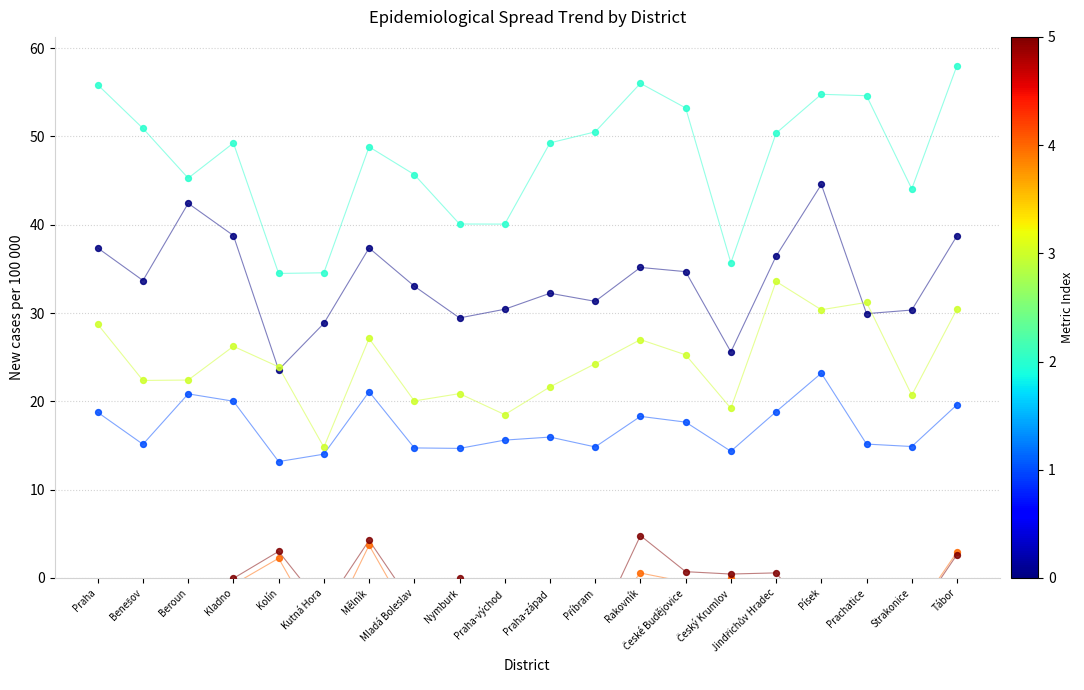

Which series has the largest total across all categories?

65+ 14-day per 100k